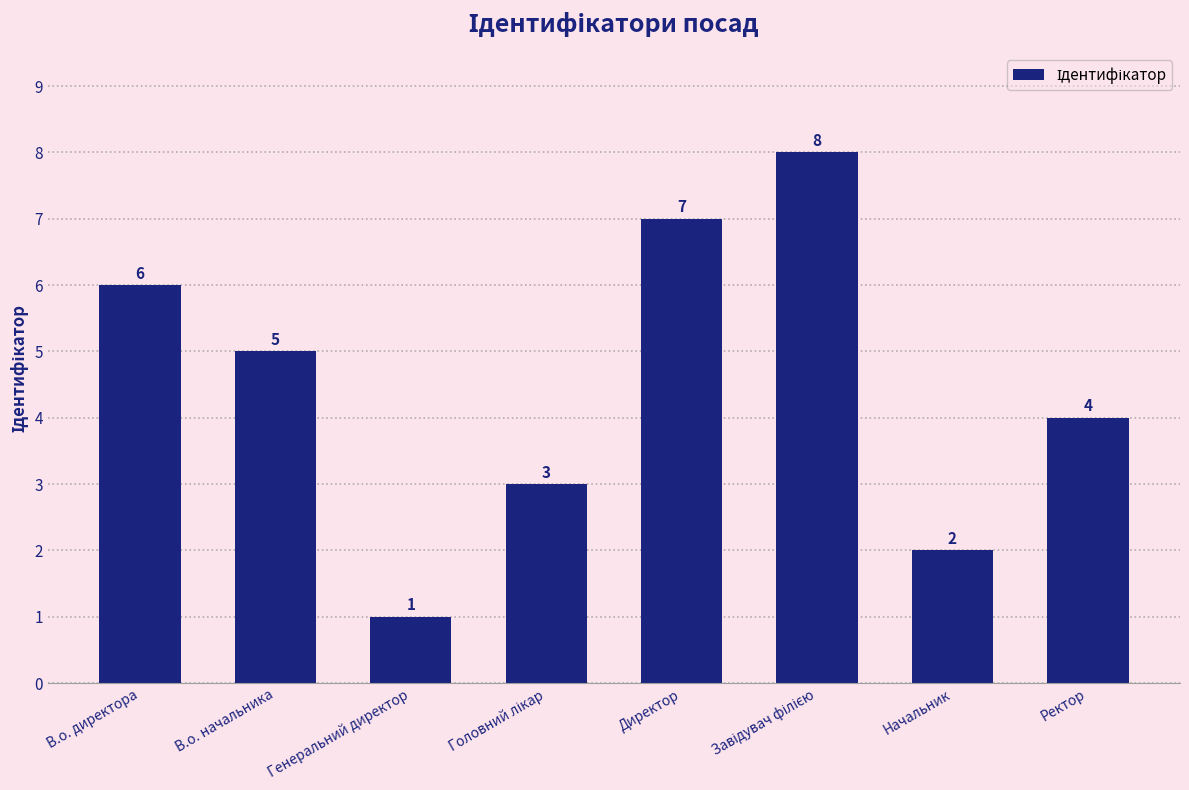

What is the sum of all values?

36